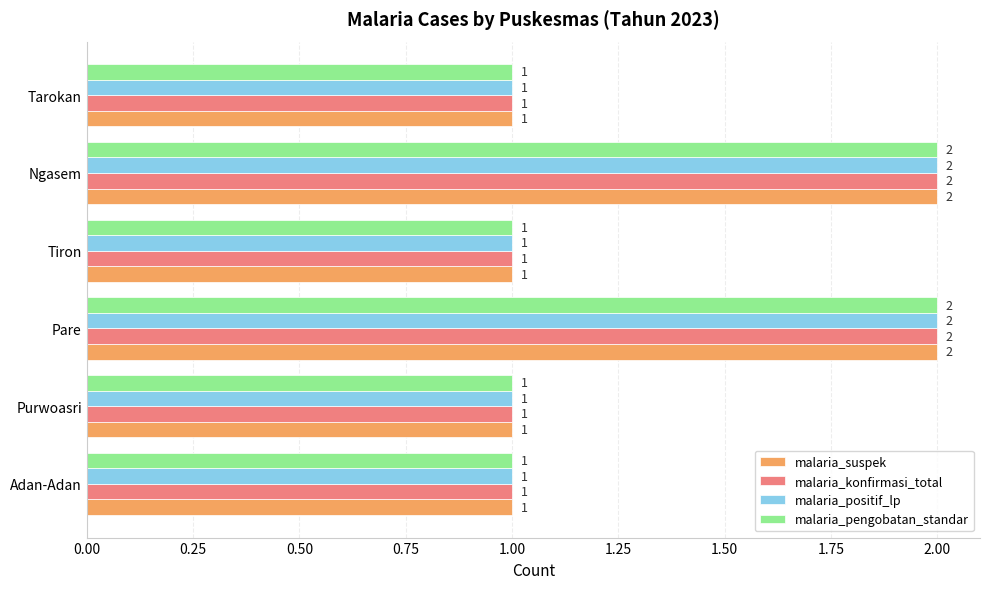

What is the sum of the malaria_suspek values at Adan-Adan and Pare?

3